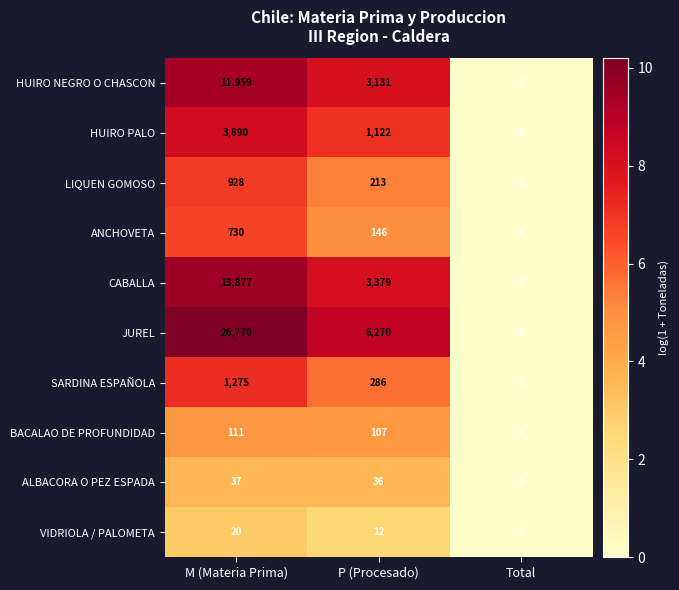

Where does the VIDRIOLA / PALOMETA series first go above 12?

M (Materia Prima)